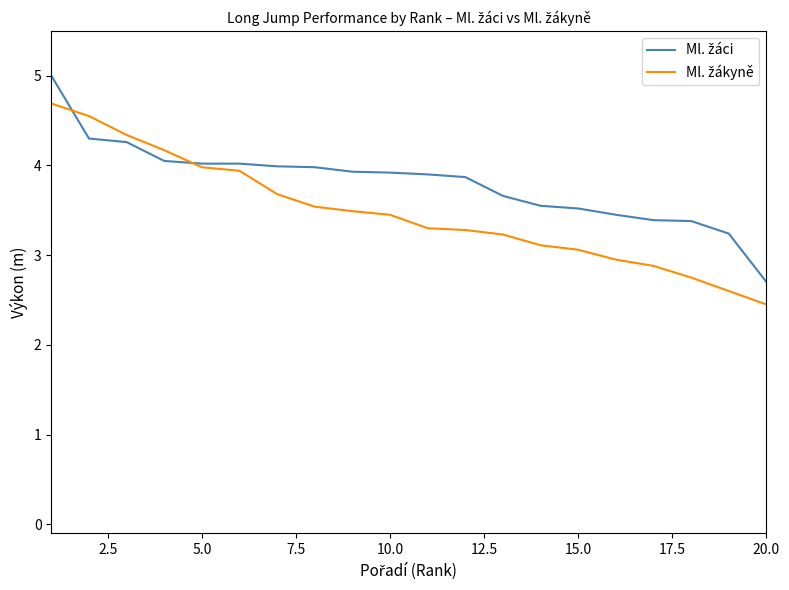

What is the smallest value displayed?

2.5